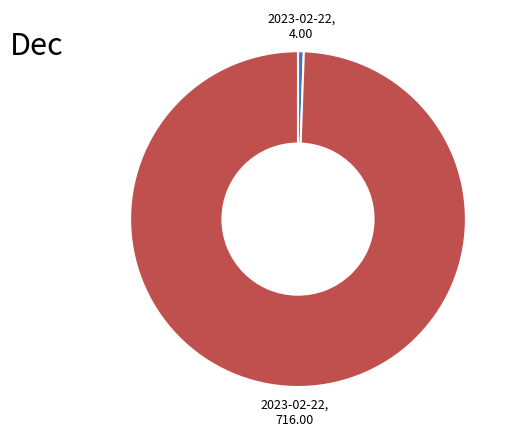

Between 2023-02-22, 4.00 and 2023-02-22, 716.00, which is larger?

2023-02-22, 716.00